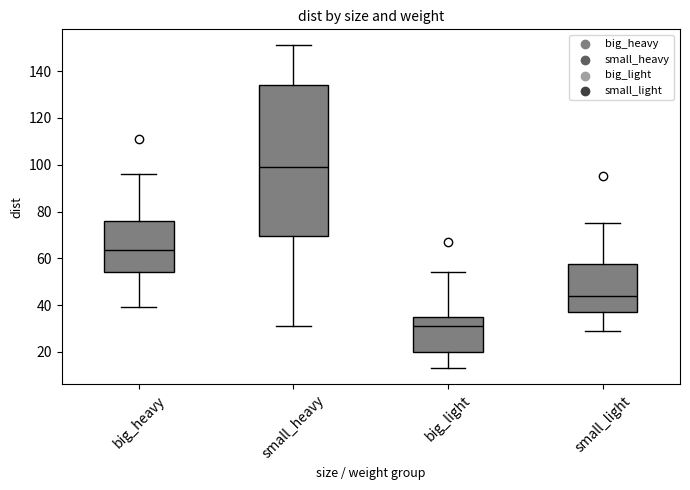

Reading left to right, read every box against the y-axis: the position of its median line, the range the box covers, and the ends of its whiskers. The values are not printed on the chart, so give them approximately, as read against the axis.

big_heavy: median 64, box 54 to 76, whiskers 40 to 96
small_heavy: median 100, box 70 to 134, whiskers 32 to 152
big_light: median 32, box 20 to 34, whiskers 14 to 54
small_light: median 44, box 38 to 58, whiskers 30 to 76